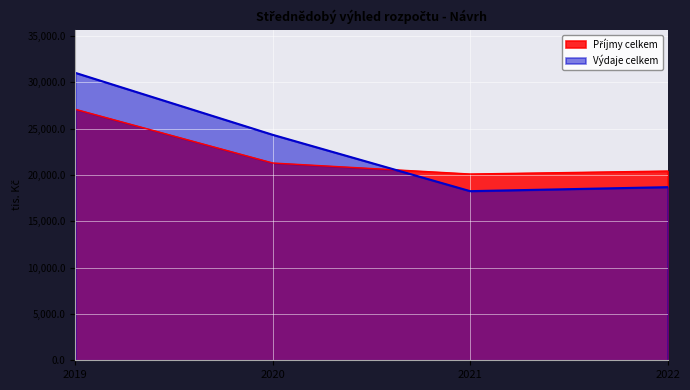

Is the value of Výdaje celkem at 2020 greater than the value of Příjmy celkem at 2020?

Yes